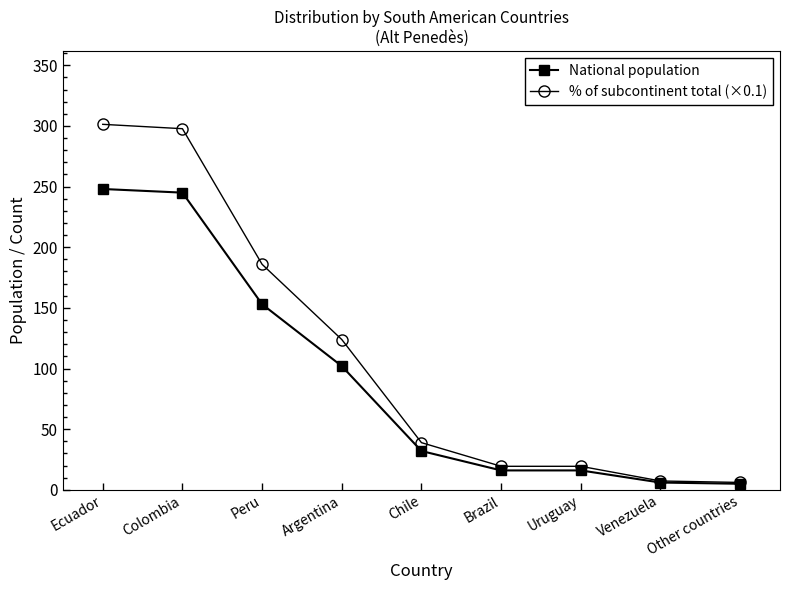

How many lines are shown in the chart?

2